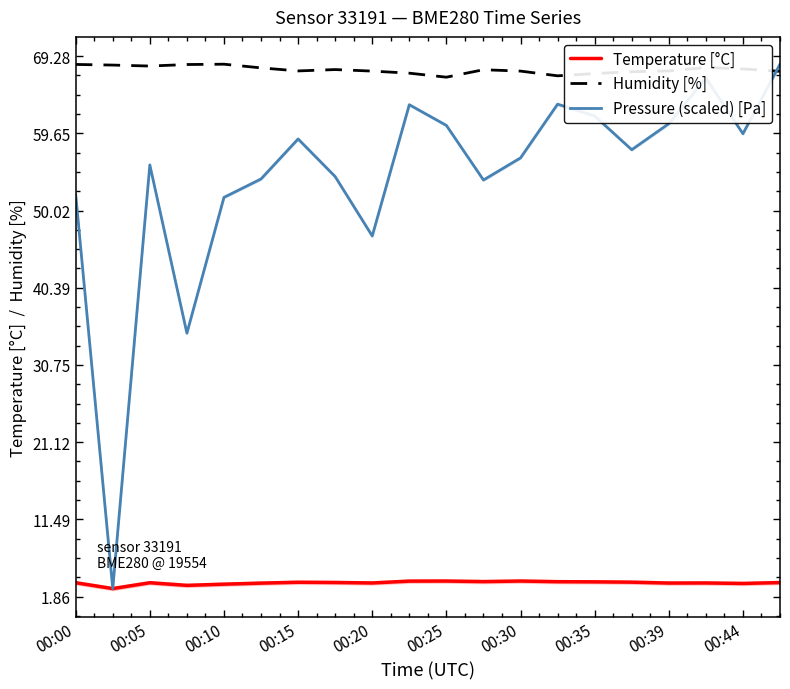

What is the highest value of the Humidity [%] series?

68.3